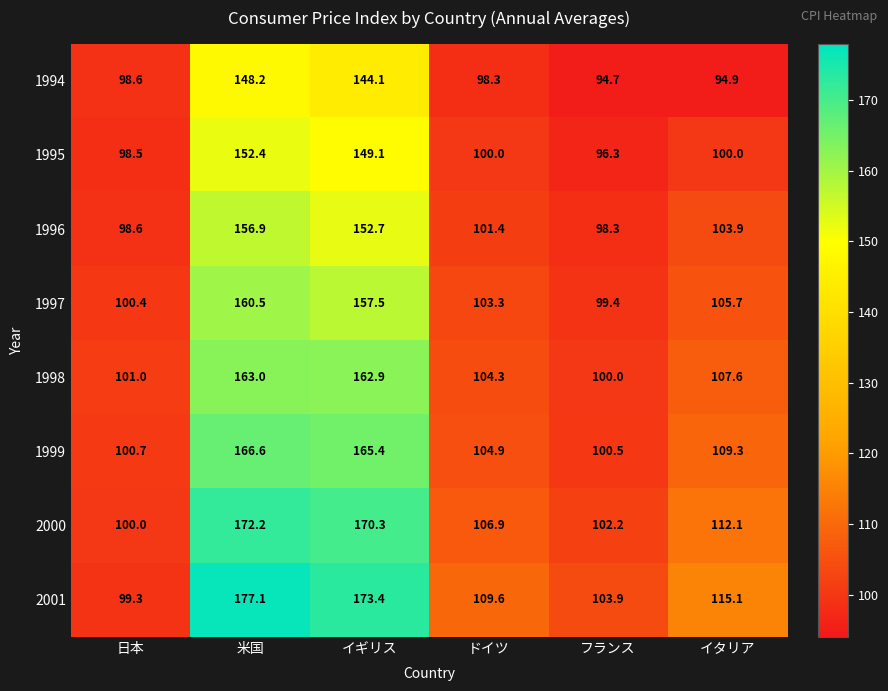

What value does the 2000 series have at 米国?

172.2